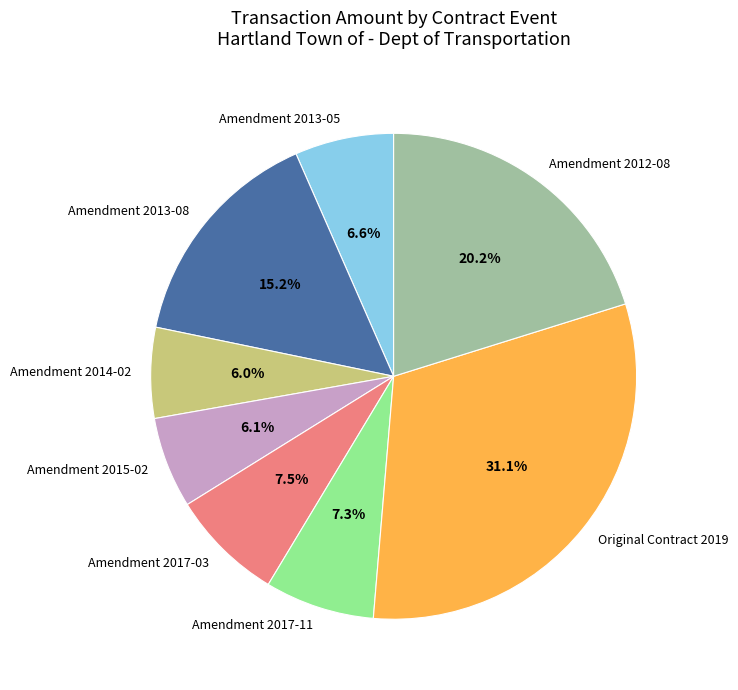

Is Amendment 2013-08 the majority of the pie?

No